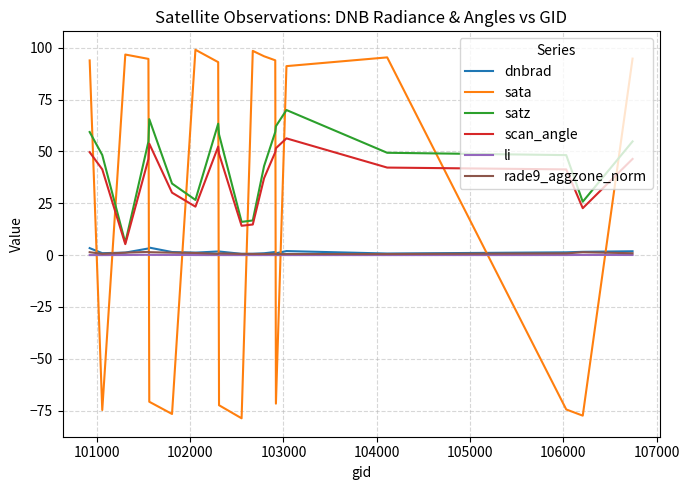

What is the average value of the dnbrad series?

1.6